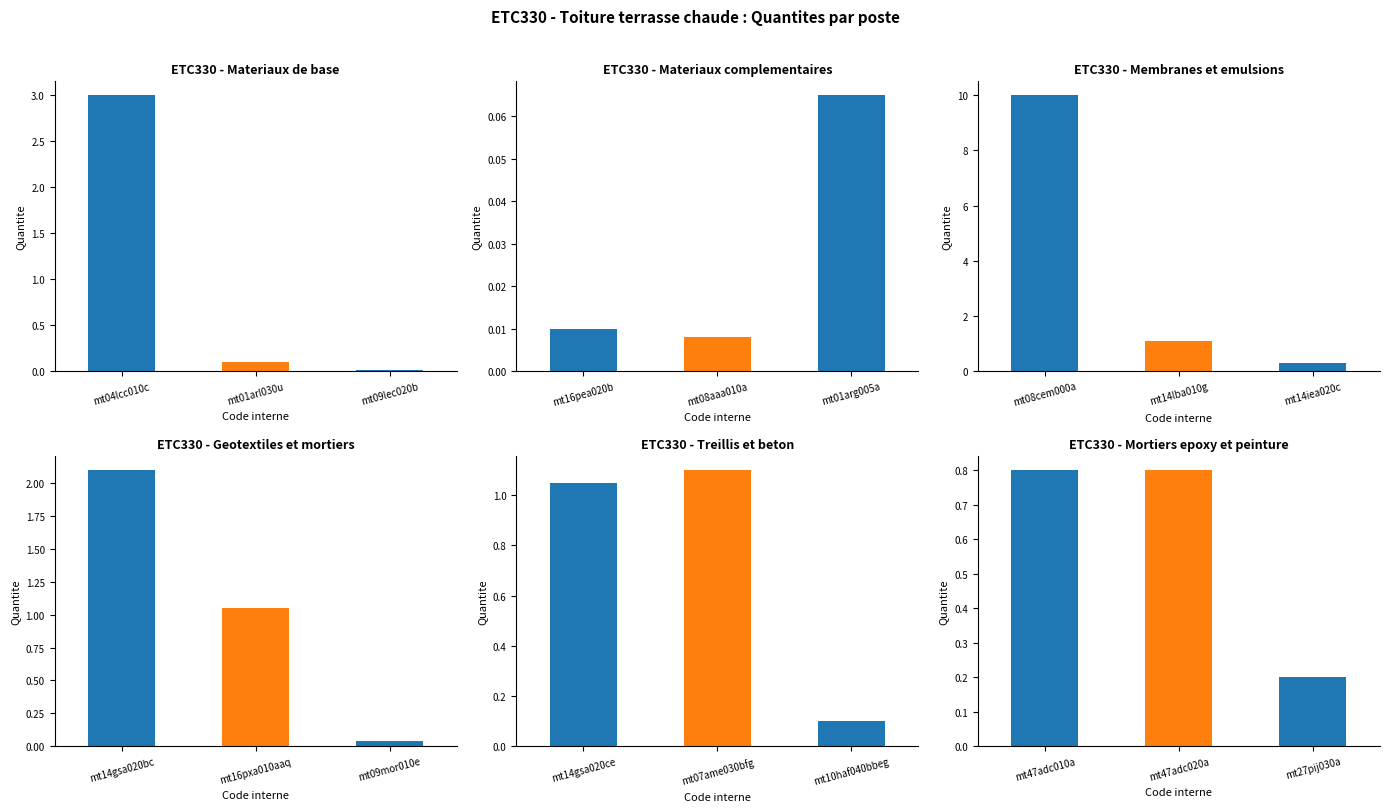

What is the average value of the Geotextiles et mortiers series?

1.1